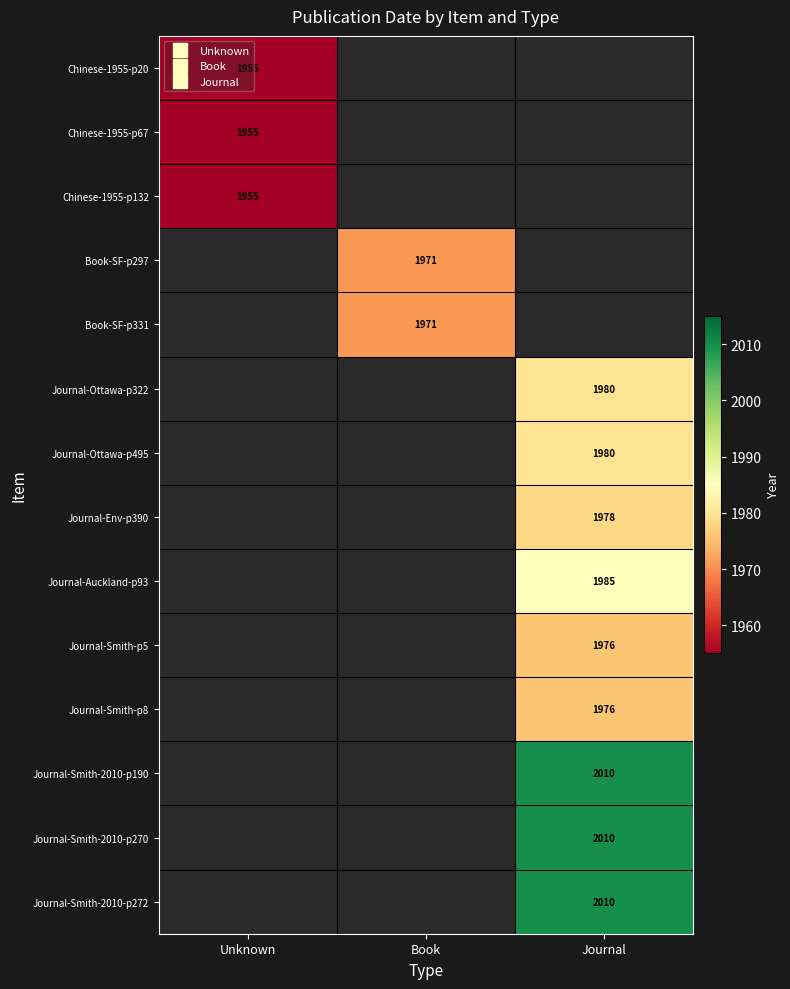

True or false: Book-SF-p331 has a value of 638.5 at Book.

False